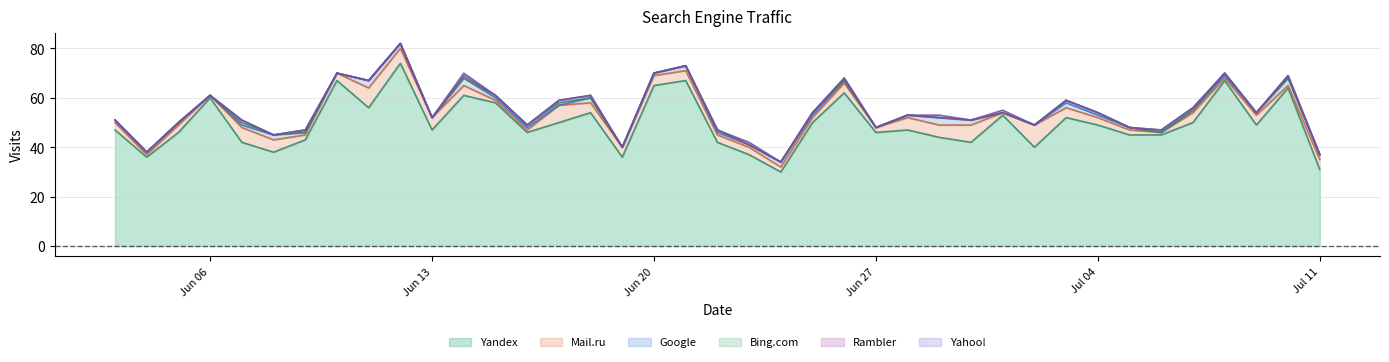

How many data points in Yandex are less than 47?

17